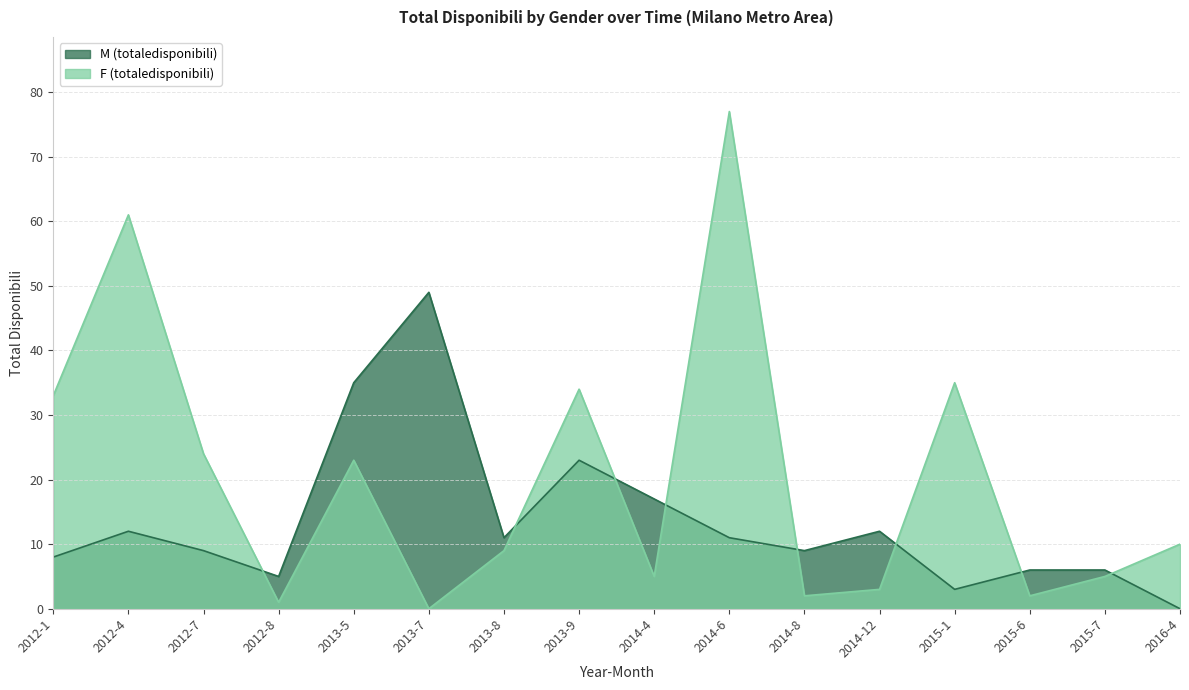

In M (totaledisponibili), how many points are higher than both neighbors (excluding endpoints)?

4